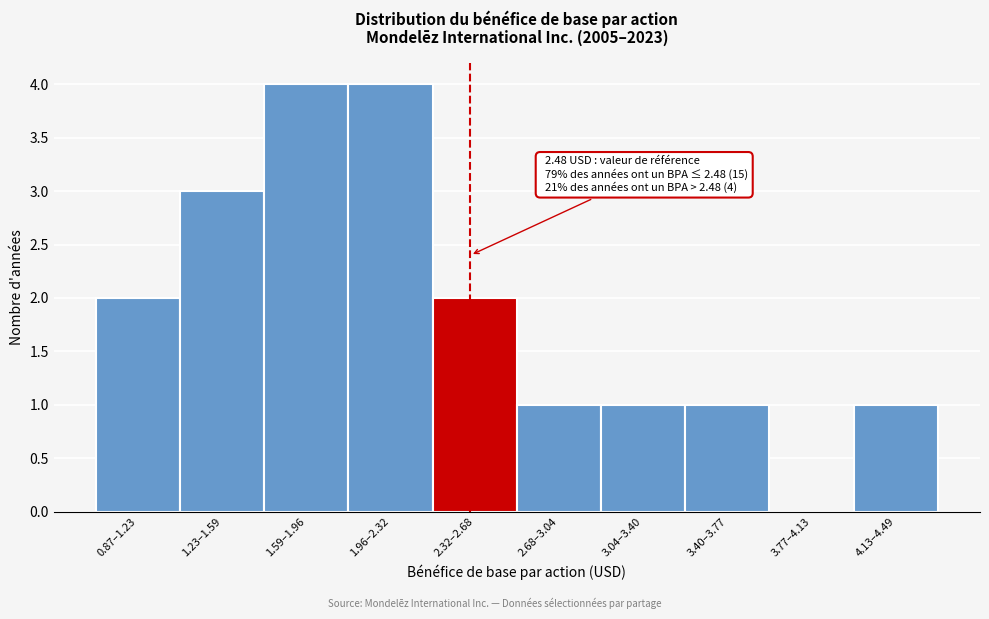

Reading right to left, transcribe all the data shown in this chart.

4.13–4.49=1	3.77–4.13=0	3.40–3.77=1	3.04–3.40=1	2.68–3.04=1	2.32–2.68=2	1.96–2.32=4	1.59–1.96=4	1.23–1.59=3	0.87–1.23=2